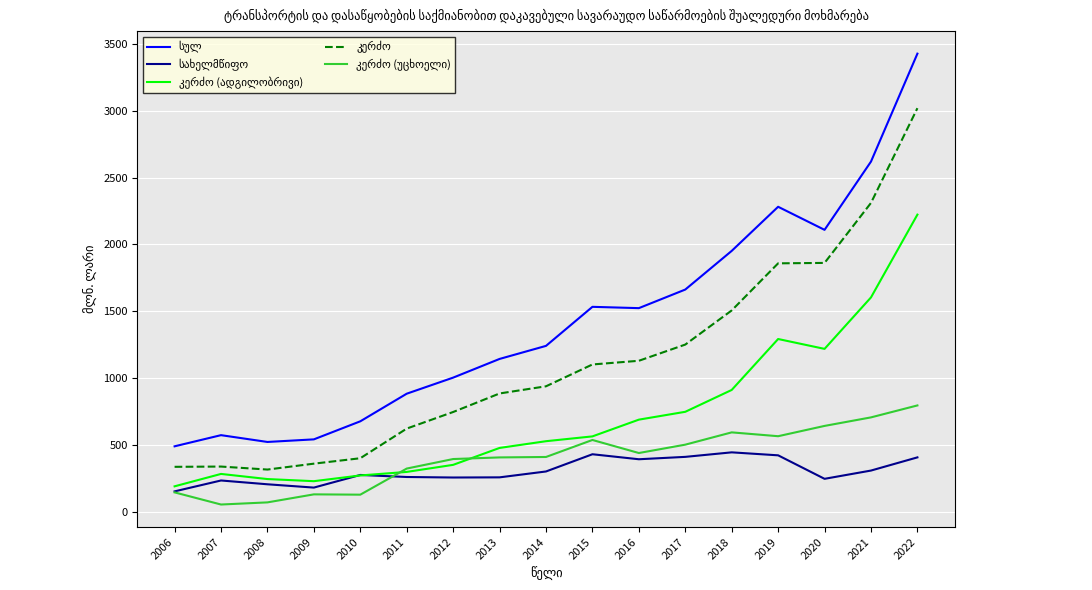

What is the maximum value shown in the chart?

3427.3